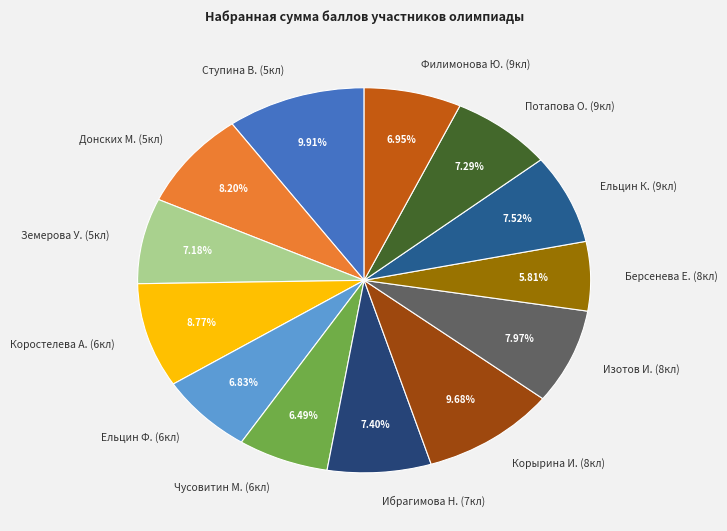

Combined, do Коростелева А. (6кл) and Берсенева Е. (8кл) account for over 50%?

No